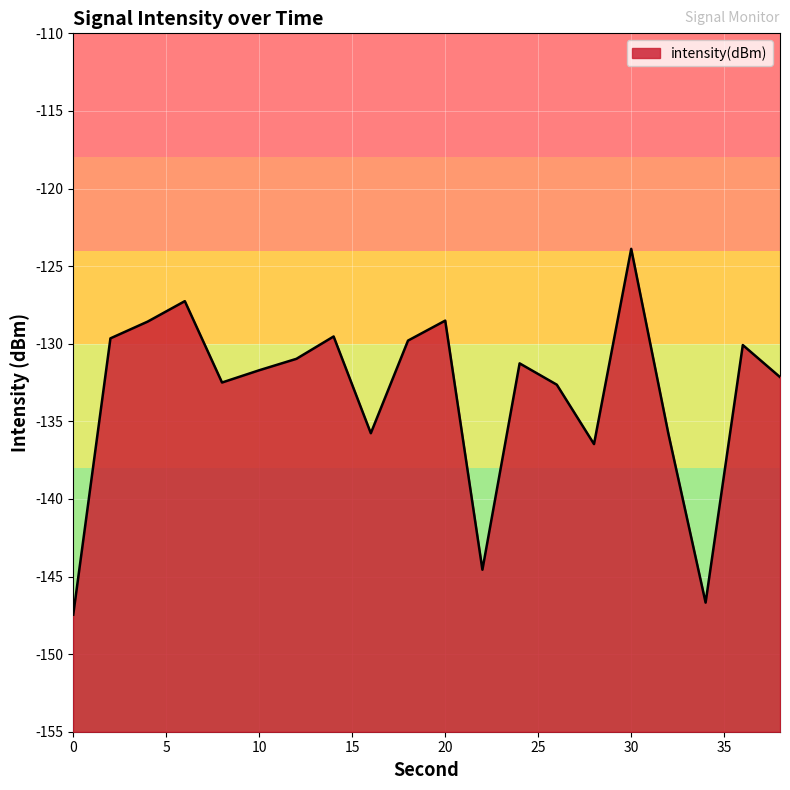

At which label does the data first exceed -131?

2